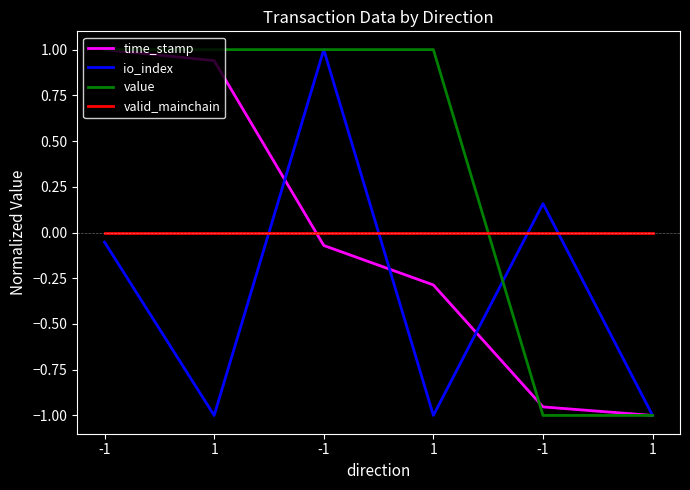

At 1, list the series in order from smallest to largest.

io_index, valid_mainchain, time_stamp, value